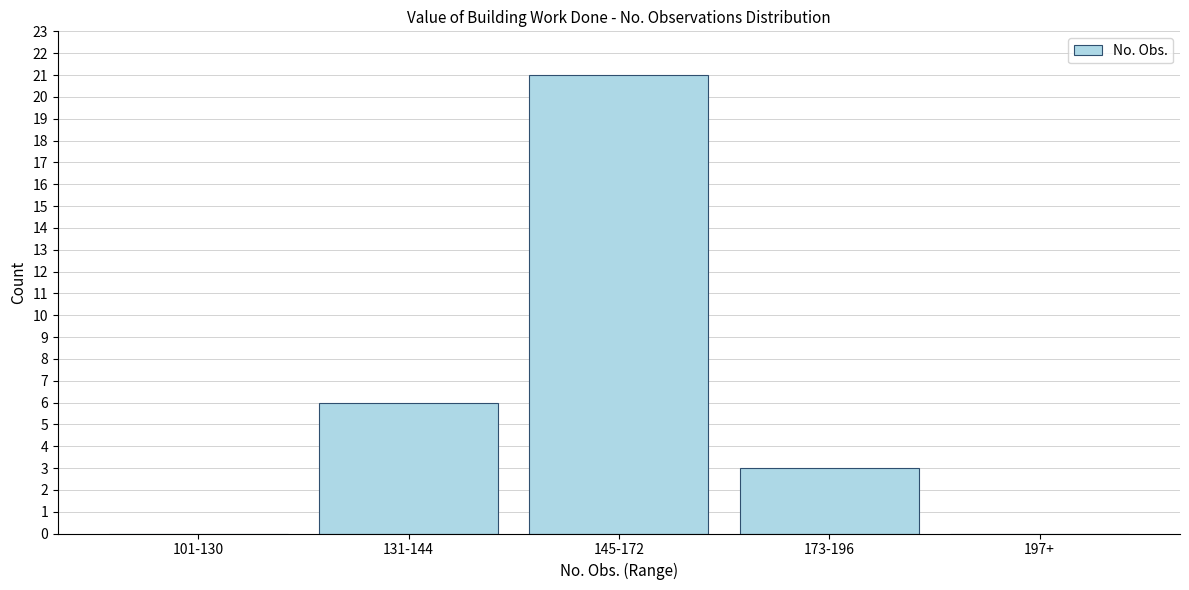

Reading left to right, what are all the values shown in this chart?

101-130=0	131-144=6	145-172=21	173-196=3	197+=0